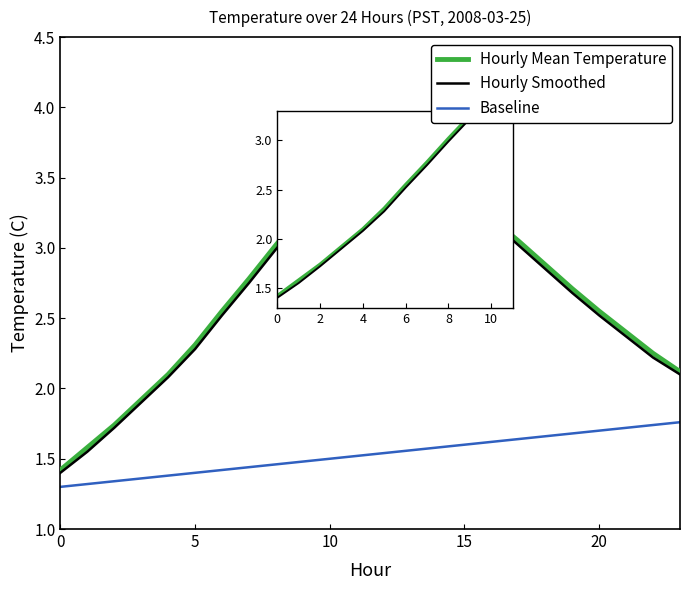

What are all the series names shown in the legend?

Hourly Mean Temperature, Hourly Smoothed, Baseline